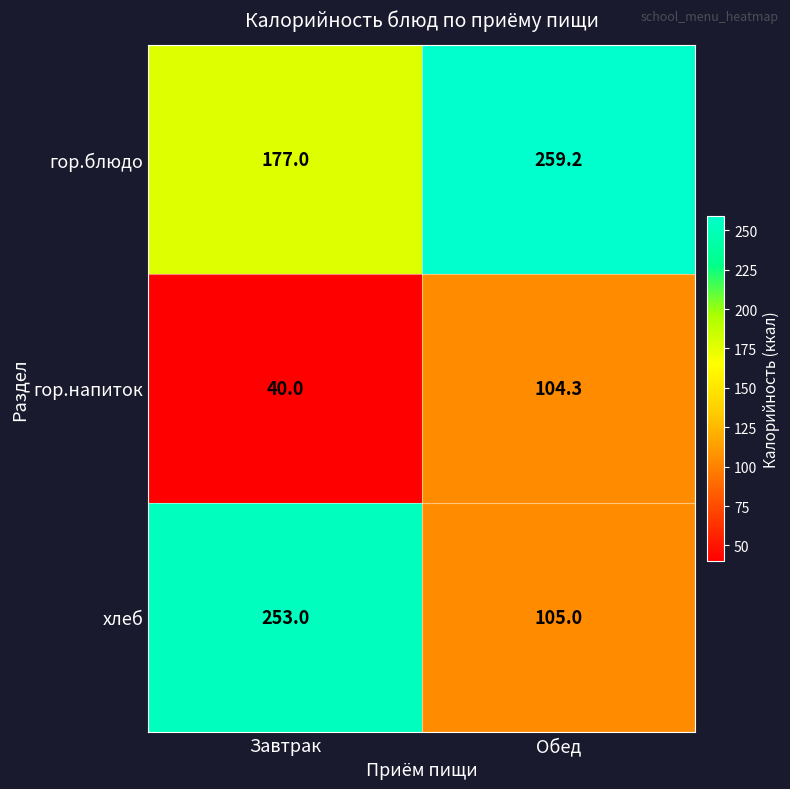

Reading right to left, what are all the values shown in this chart?

гор.блюдо: 259.2	177.0
гор.напиток: 104.3	40.0
хлеб: 105.0	253.0